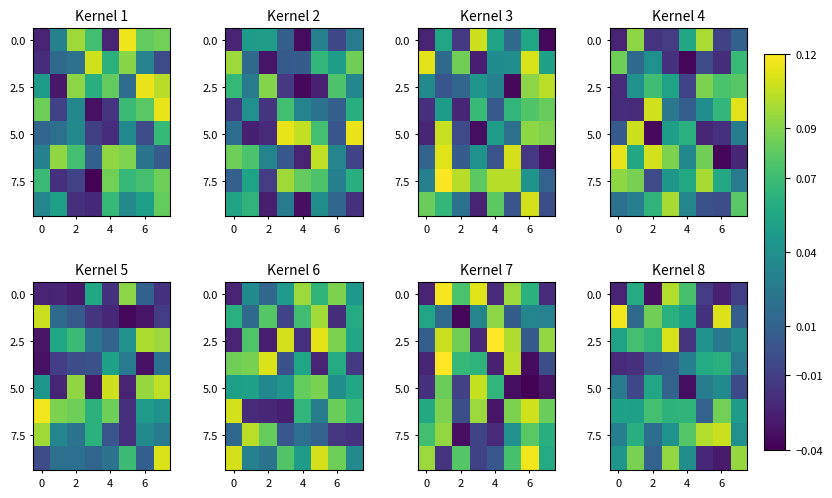

What is the greatest value displayed?

0.1